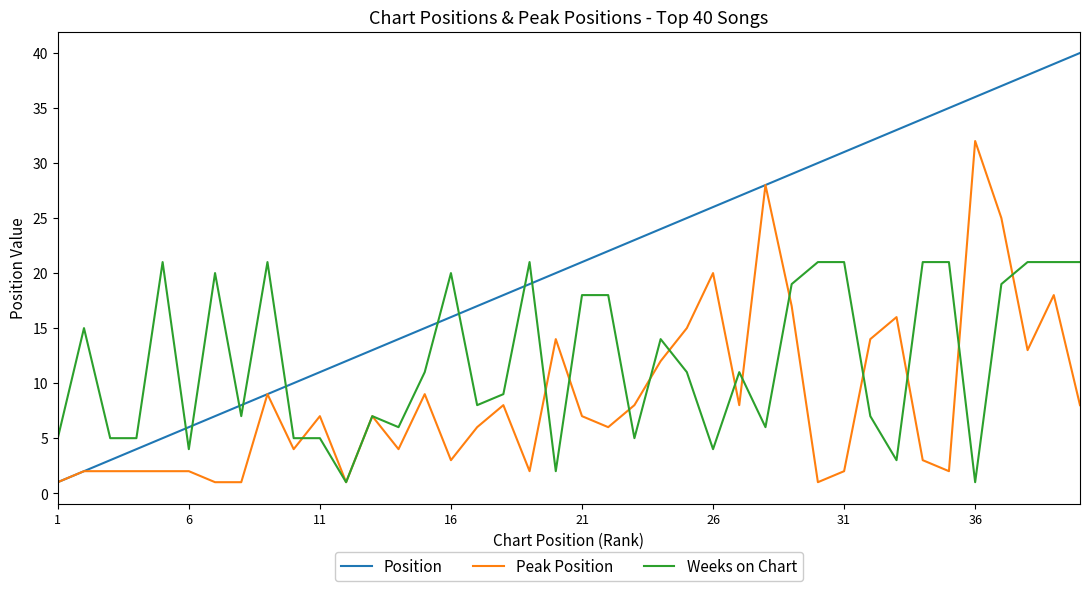

What is the maximum value shown in the chart?

40